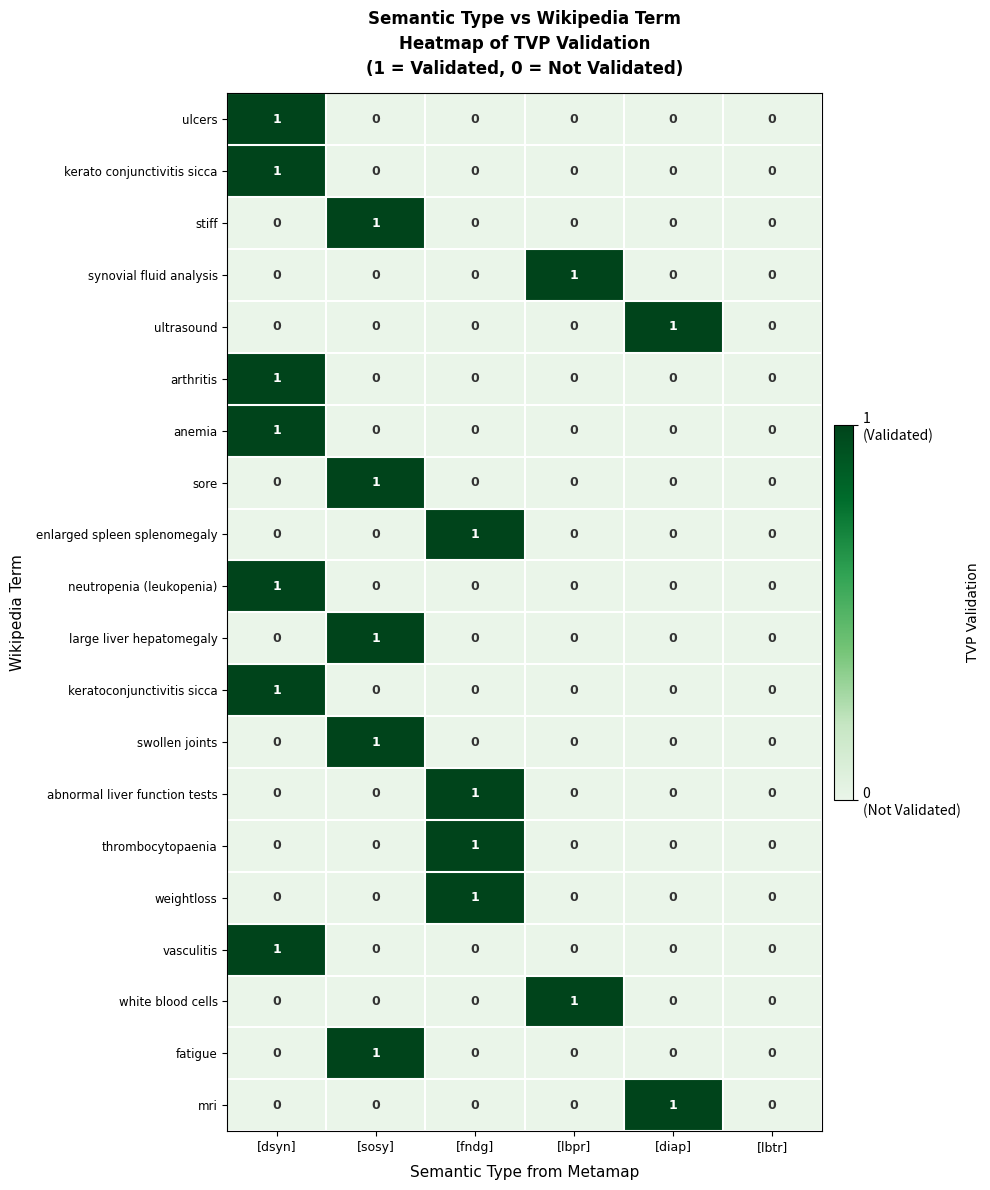

At which label does mri reach its peak?

[diap]